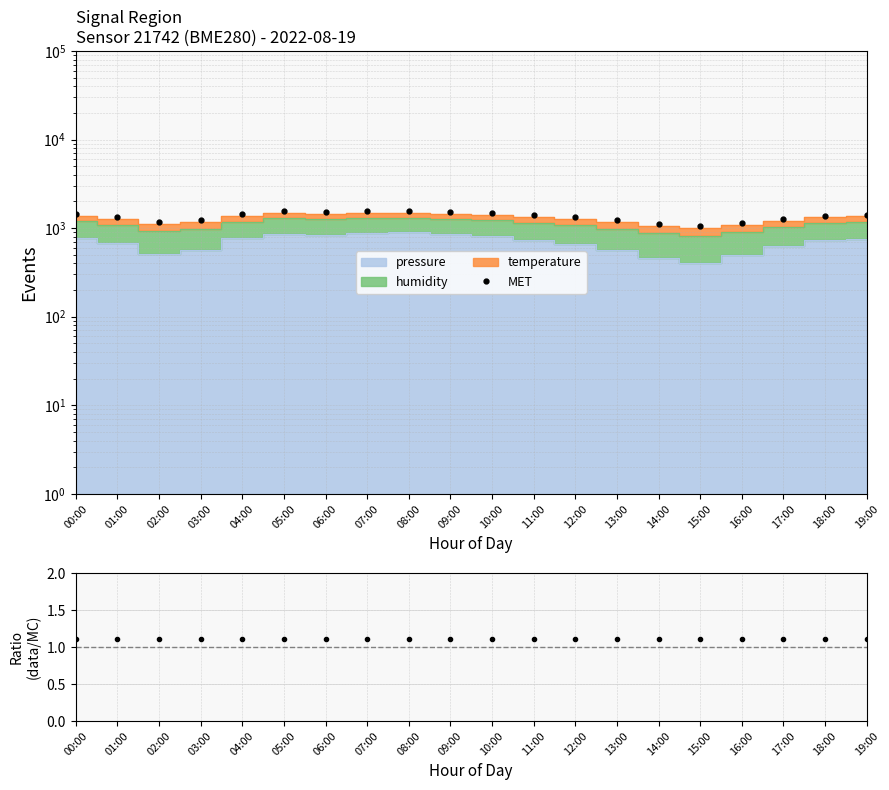

True or false: MET and ratio cross at least once.

False